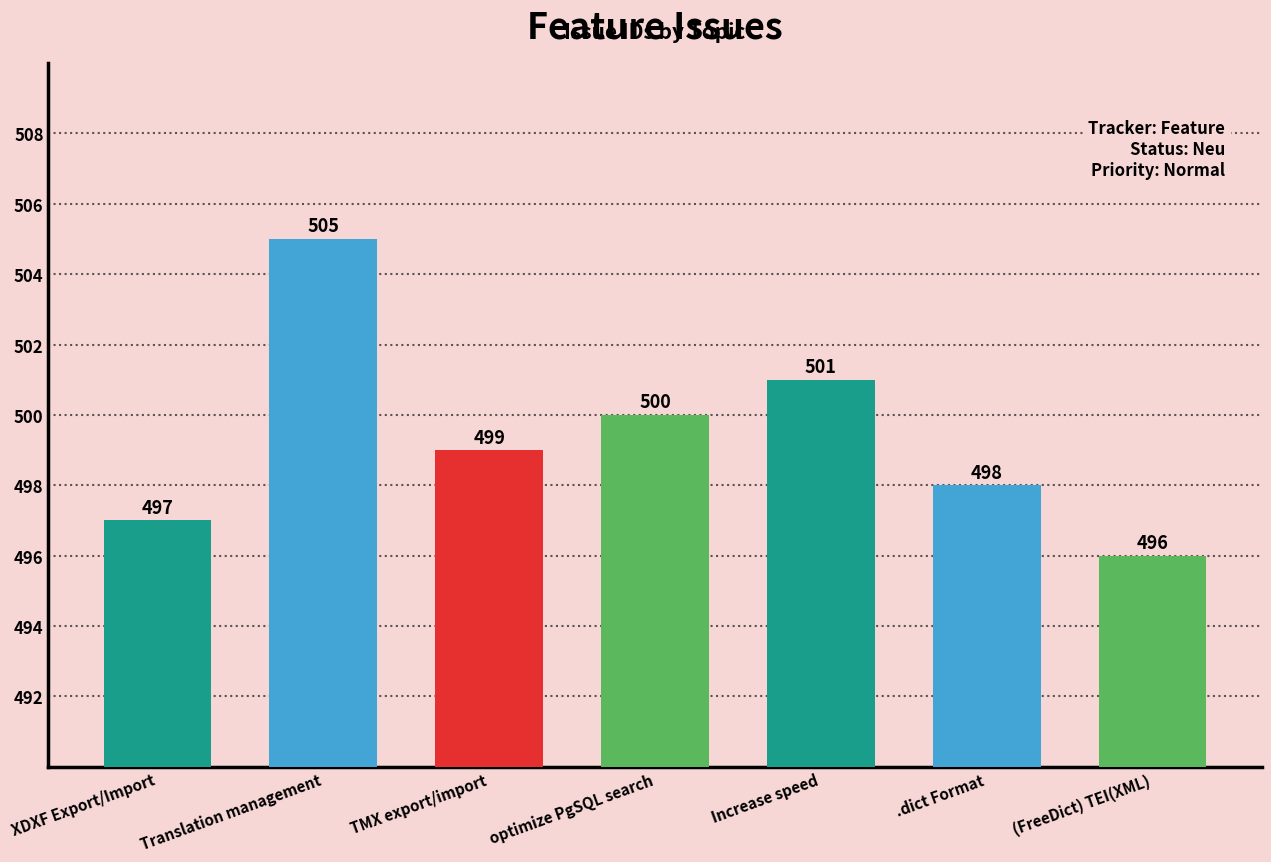

Reading right to left, extract all data points from this chart.

(FreeDict) TEI(XML)=496	.dict Format=498	Increase speed=501	optimize PgSQL search=500	TMX export/import=499	Translation management=505	XDXF Export/Import=497